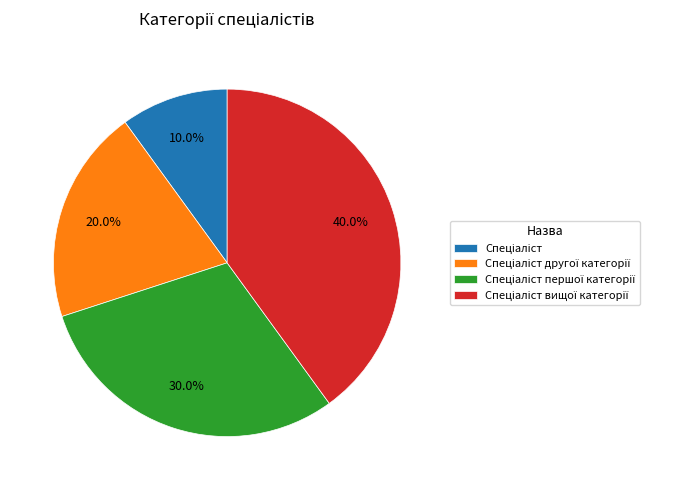

Does any single category account for the majority?

No